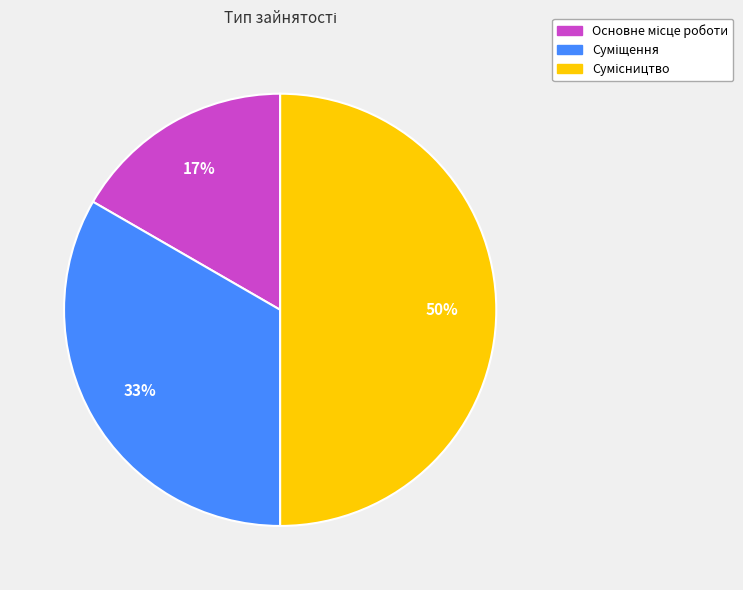

To the nearest percent, what is the difference between the largest and smallest slice percentages?

33%